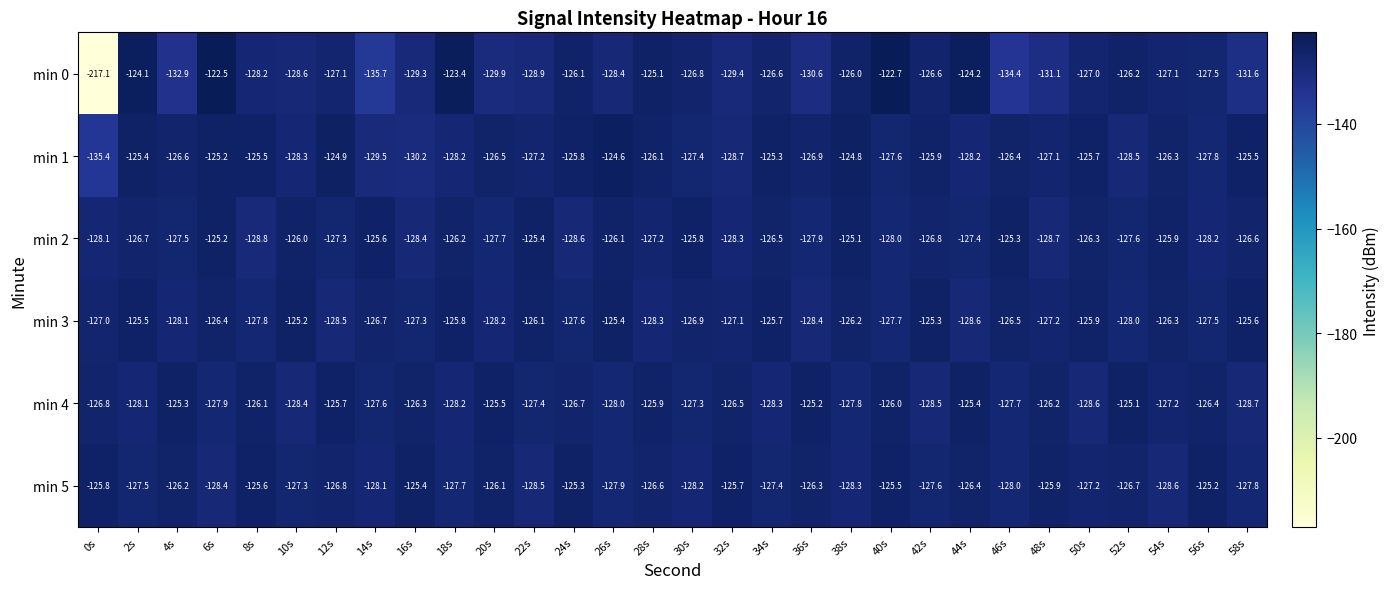

What is the spread (max minus min) of values at 18s?

4.8